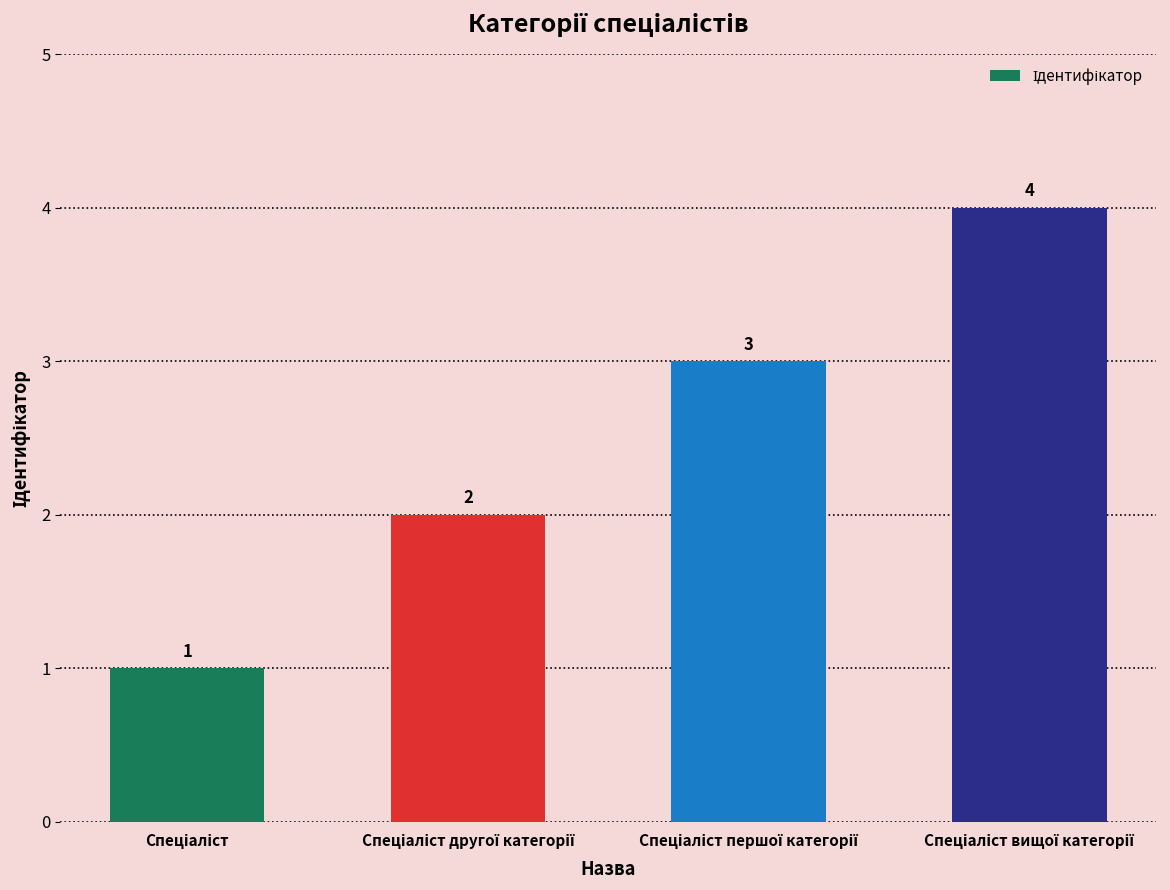

What is the value of the 1st bar from the left?

1